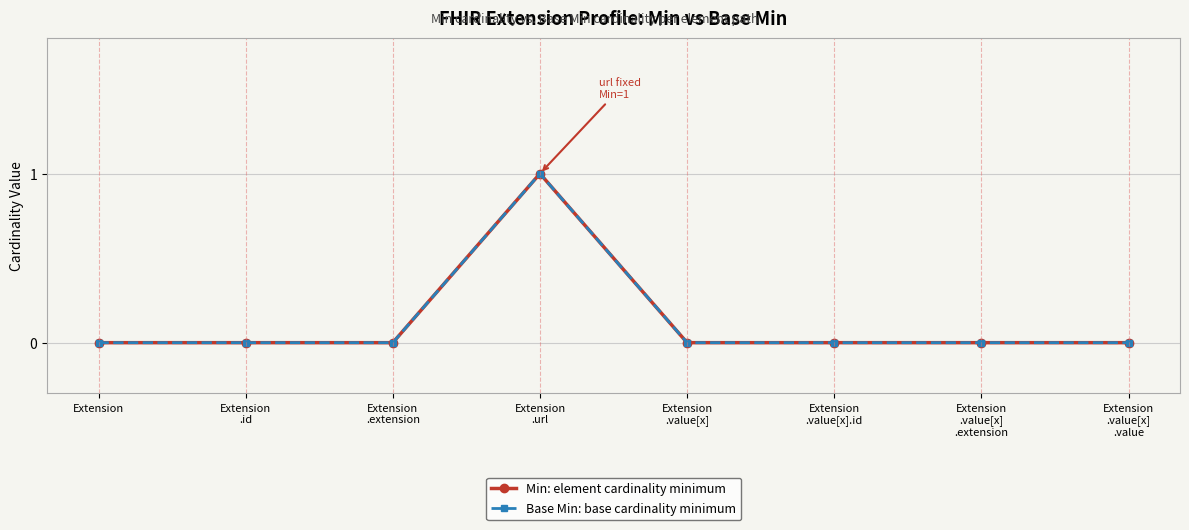

Is this an area chart (filled region under the line)?

No